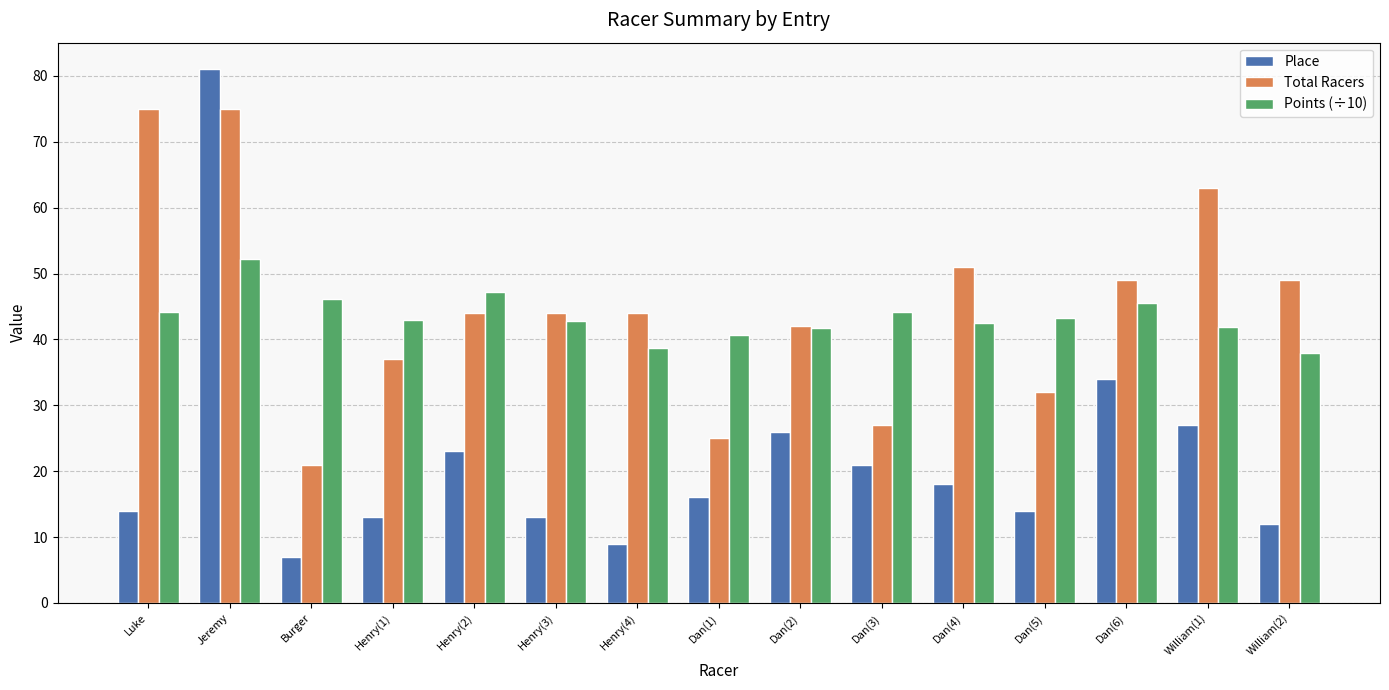

What is the spread (max minus min) of values at Henry(1)?

29.9